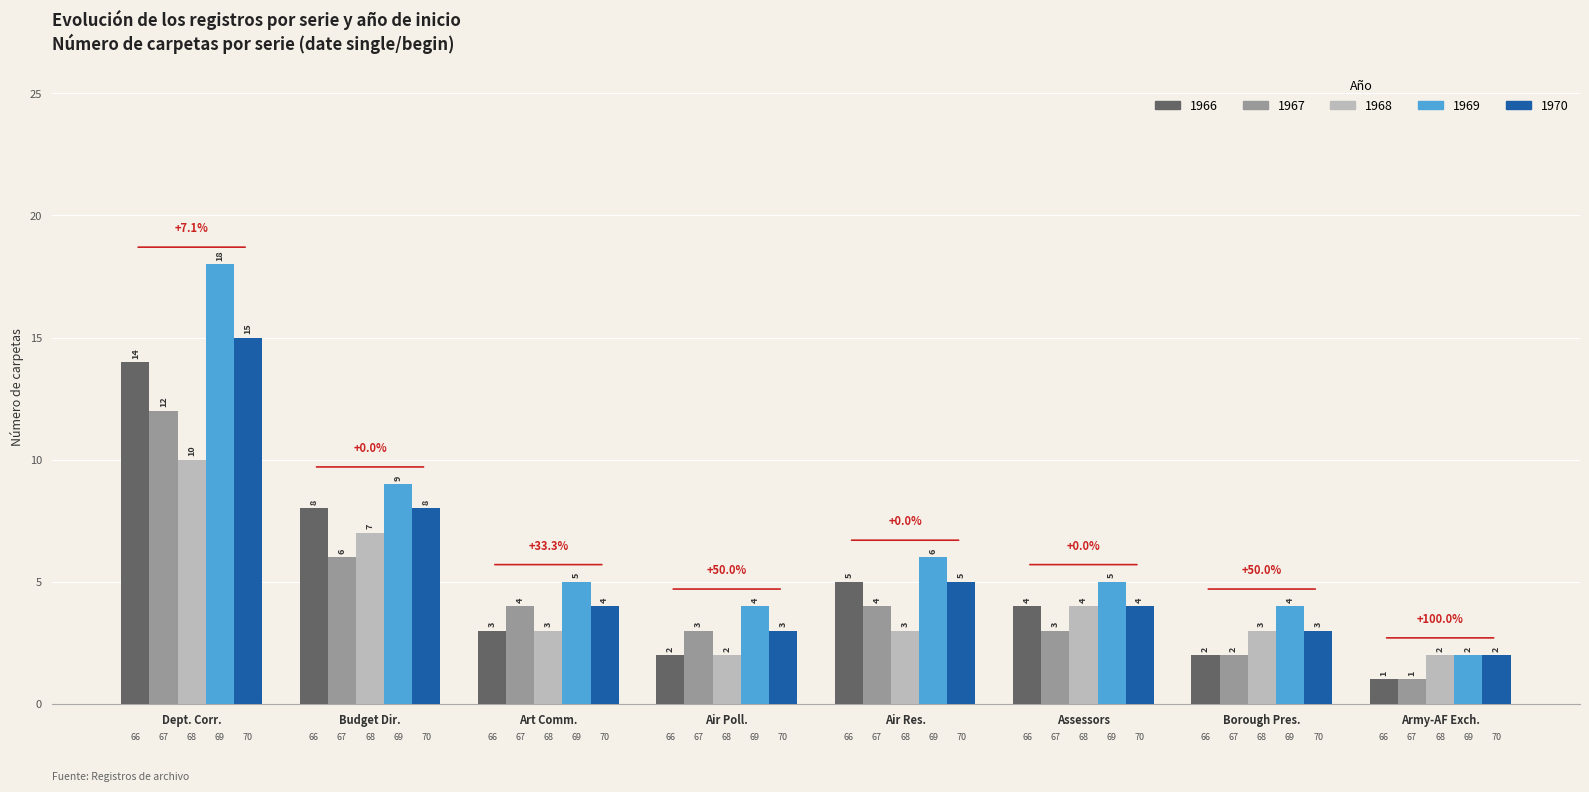

What are all the series names shown in the legend?

1966, 1967, 1968, 1969, 1970